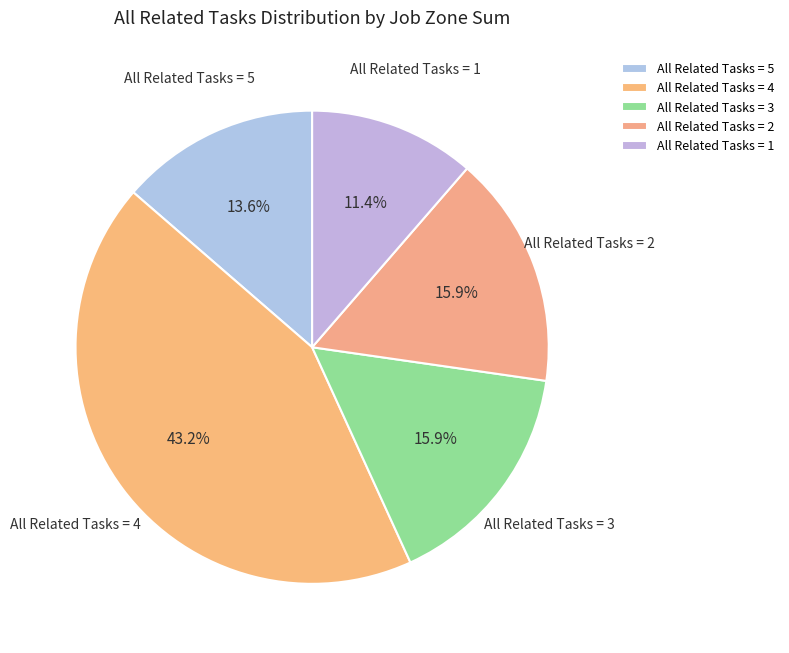

Which slice is the smallest?

All Related Tasks = 1